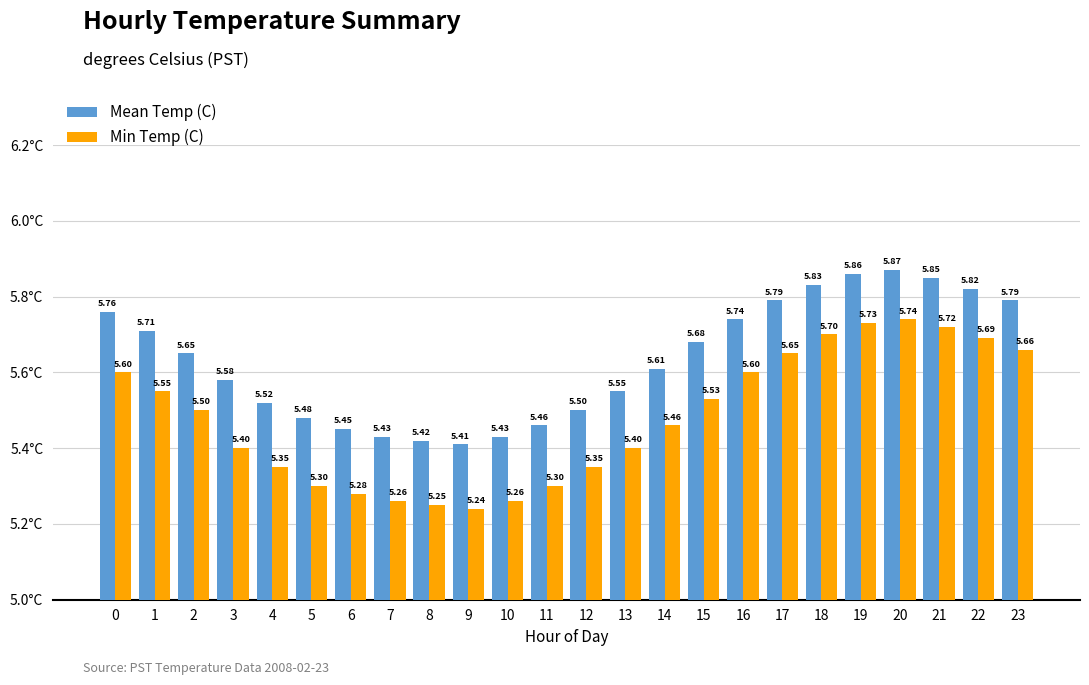

What is the sum of all Min Temp (C) values?

131.5